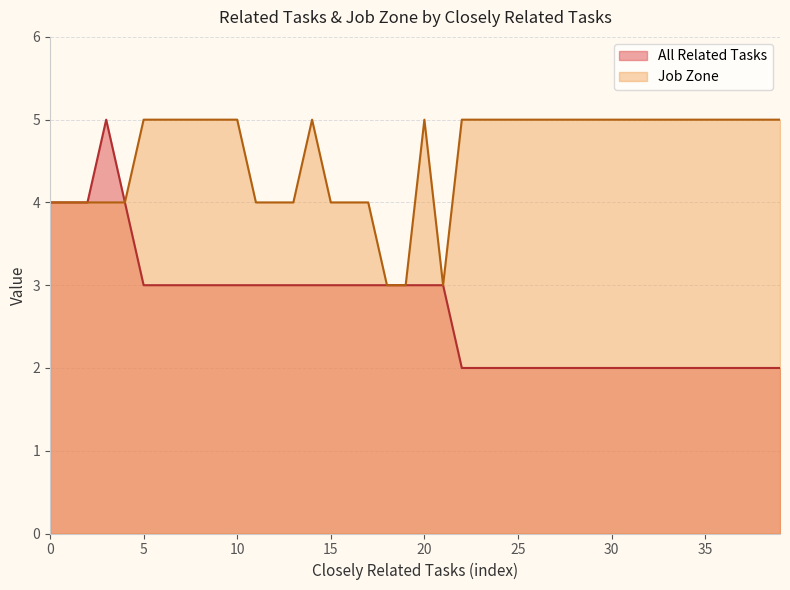

Reading left to right, extract all data points from this chart.

All Related Tasks: 4	4	4	5	4	3	3	3	3	3	3	3	3	3	3	3	3	3	3	3	3	3	2	2	2	2	2	2	2	2	2	2	2	2	2	2	2	2	2	2
Job Zone: 4	4	4	4	4	5	5	5	5	5	5	4	4	4	5	4	4	4	3	3	5	3	5	5	5	5	5	5	5	5	5	5	5	5	5	5	5	5	5	5